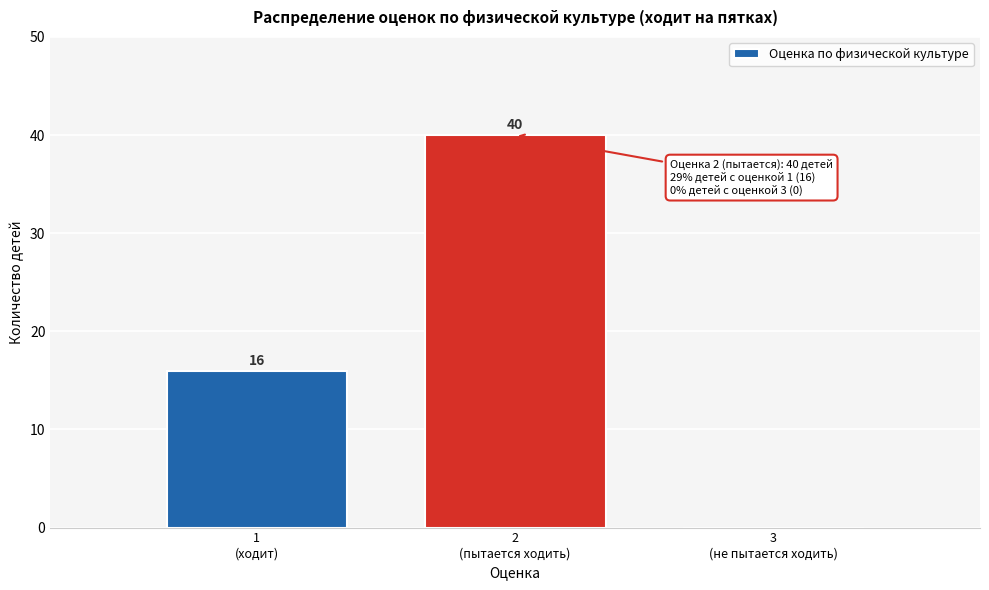

What is the sum of all values?

56